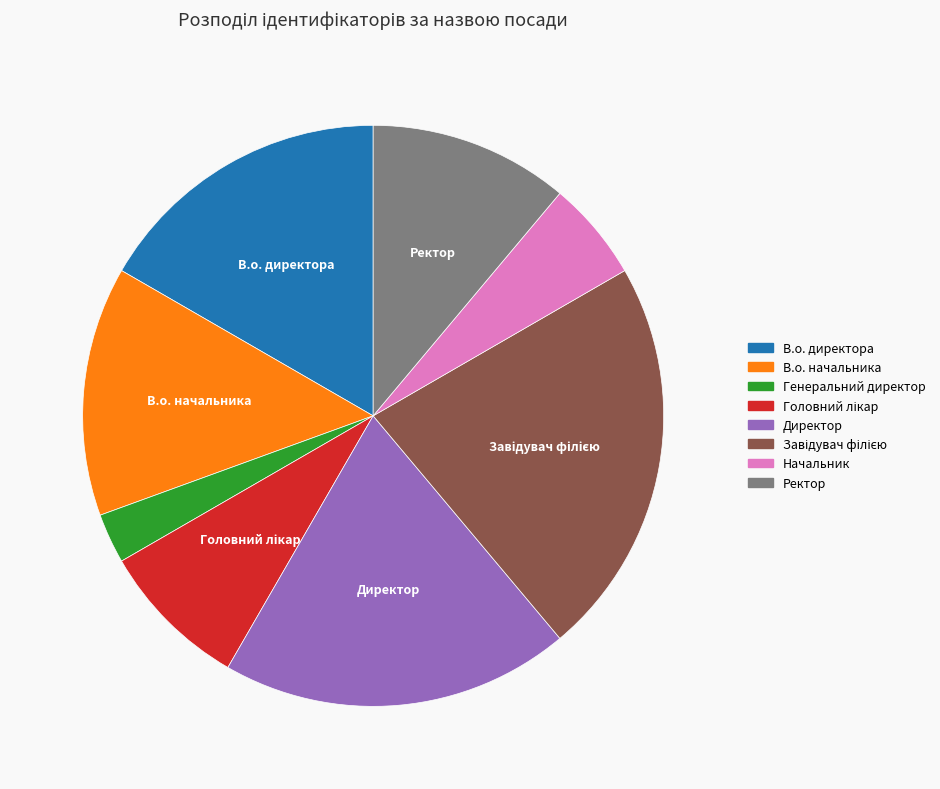

Is there any slice that represents more than half of the pie?

No